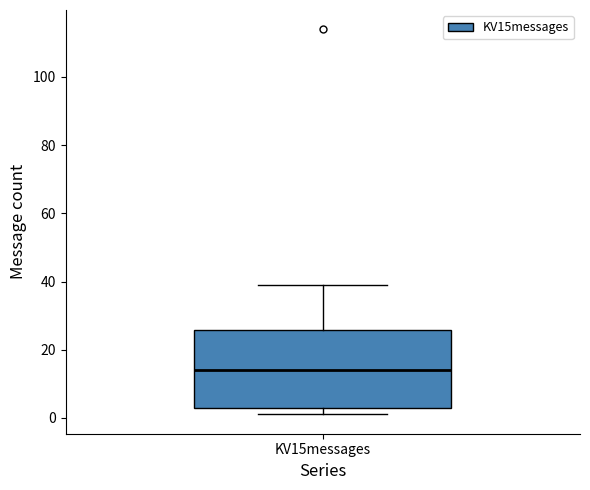

Read this box plot against the y-axis: the position of the median line, the range covered by the box, and the ends of both whiskers. The values are not printed on the chart, so give them approximately, as read against the axis.

median 14, box 4 to 26, whiskers 2 to 40